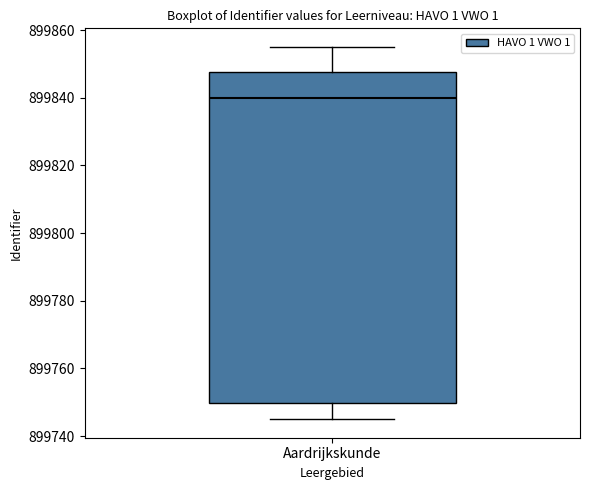

Transcribe this box plot: give where the median line is, the range the box spans, and where the two whiskers end, as read against the y-axis. The values are not printed on the chart, so give them approximately, as read against the axis.

median 899840, box 899750 to 899848, whiskers 899746 to 899856